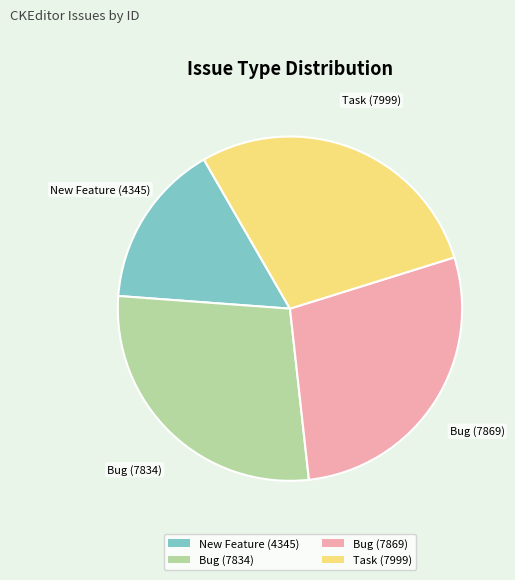

What is the smallest slice in the pie chart?

New Feature (4345)